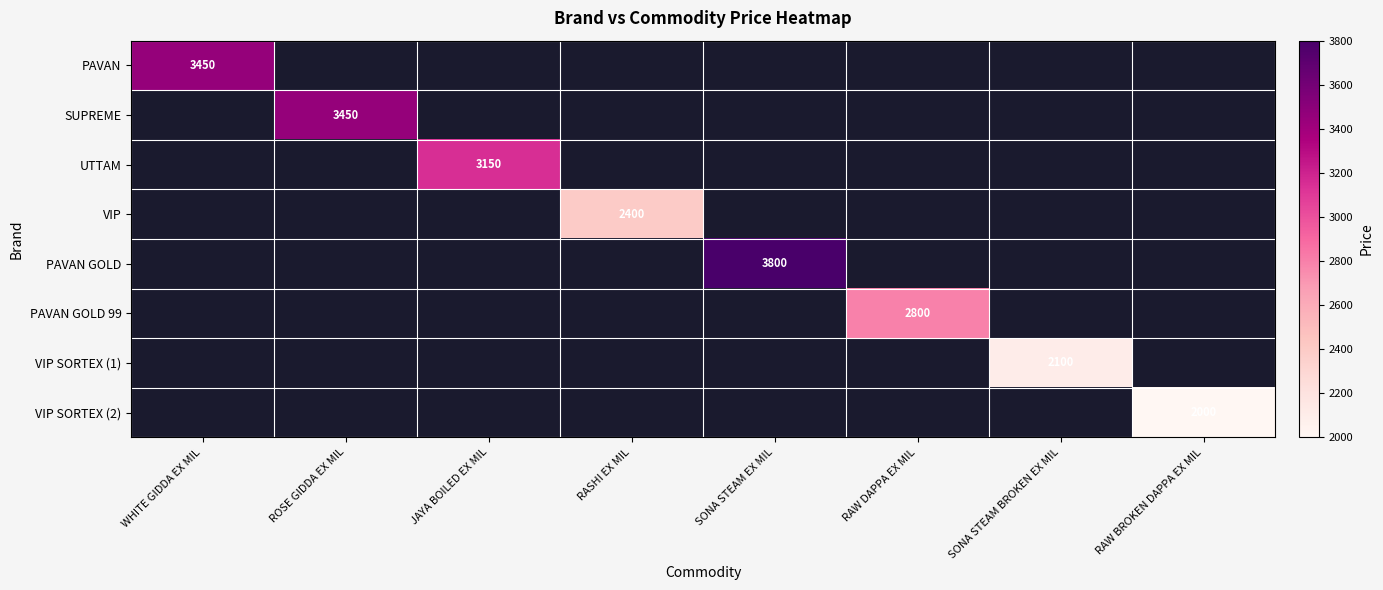

Is it true that UTTAM equals 4396 at JAYA BOILED EX MIL?

False